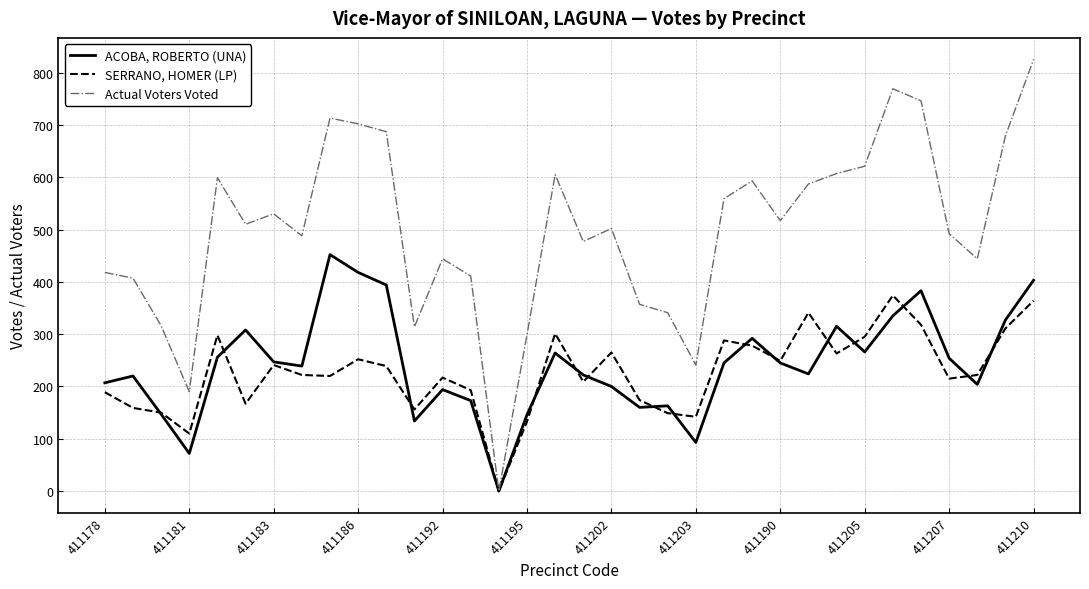

How many interior local peaks does the Actual Voters Voted series have?

8